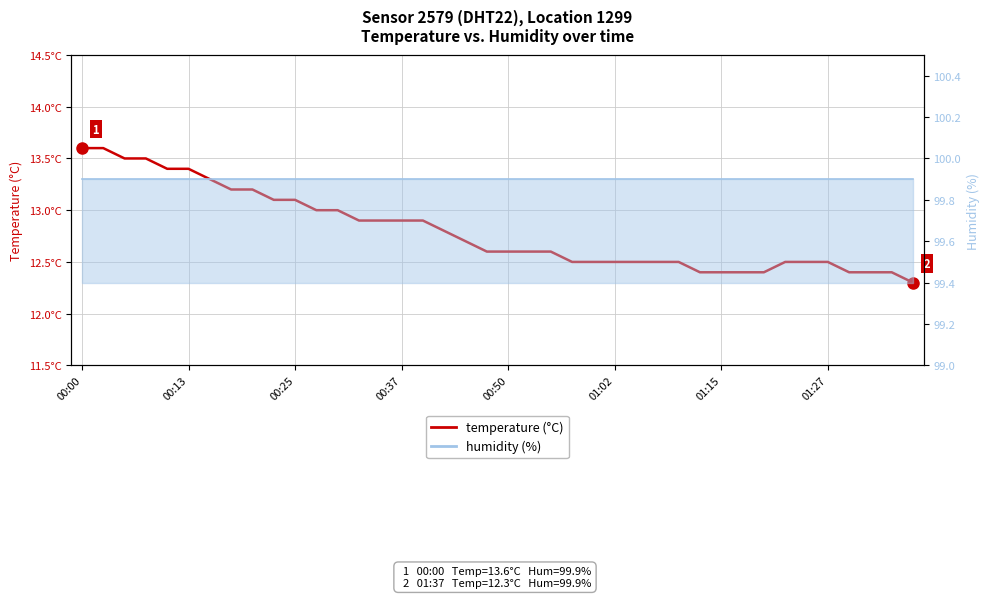

True or false: there are more than 1 points higher than both neighbors.

False